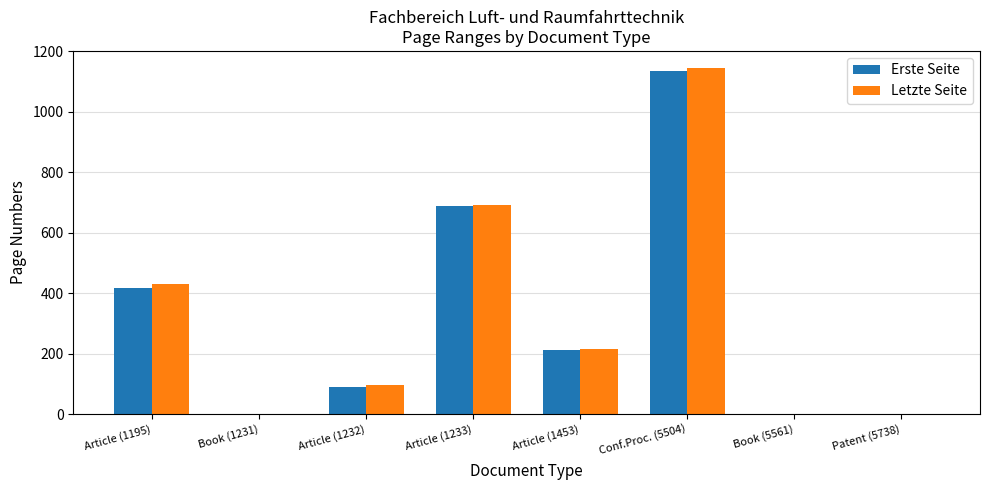

What are all the series names shown in the legend?

Erste Seite, Letzte Seite